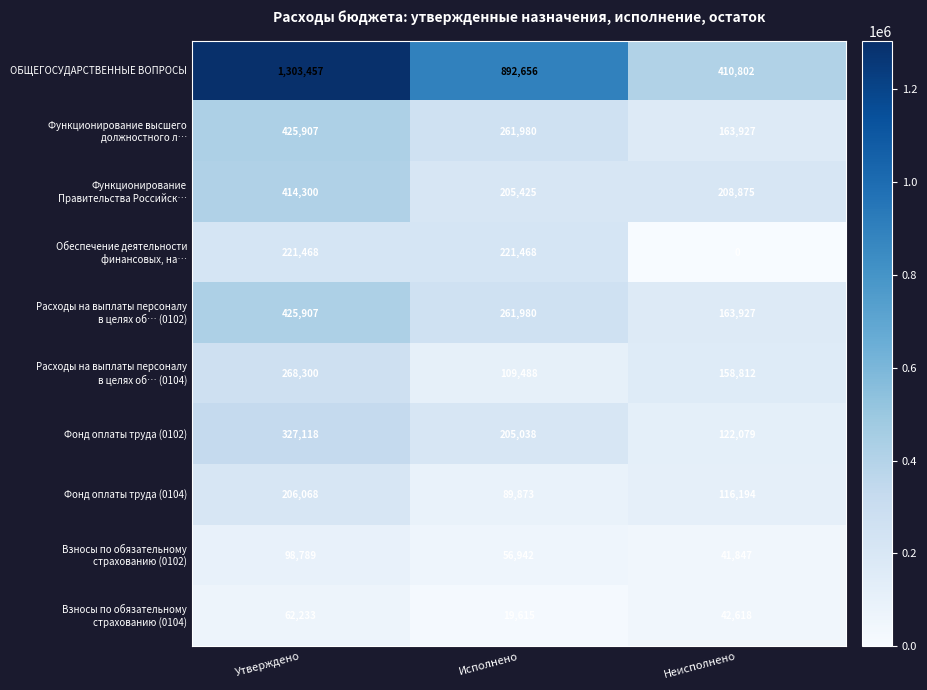

Rank the categories by Фонд оплаты труда (0104) value from highest to lowest.

Утверждено, Неисполнено, Исполнено